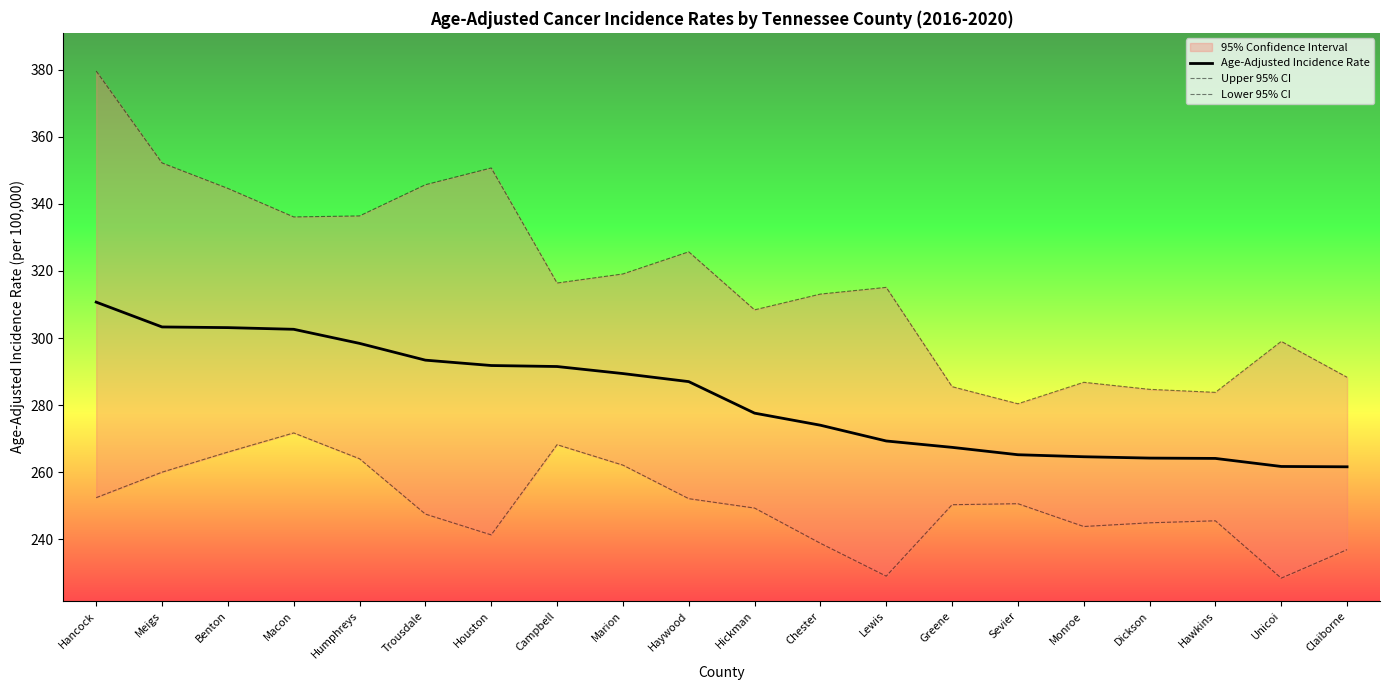

Reading right to left, extract all data points from this chart.

Age-Adjusted Incidence Rate: 261.6	261.7	264.1	264.2	264.6	265.2	267.4	269.3	274.0	277.6	287.0	289.4	291.5	291.8	293.4	298.4	302.6	303.1	303.3	310.7
Upper 95% CI: 288.3	299.0	283.8	284.7	286.8	280.4	285.5	315.1	313.1	308.4	325.7	319.1	316.4	350.7	345.7	336.4	336.1	344.6	352.2	379.6
Lower 95% CI: 236.9	228.4	245.5	244.9	243.8	250.6	250.3	229.0	238.8	249.3	252.1	262.1	268.2	241.3	247.5	264.0	271.7	266.0	260.0	252.4